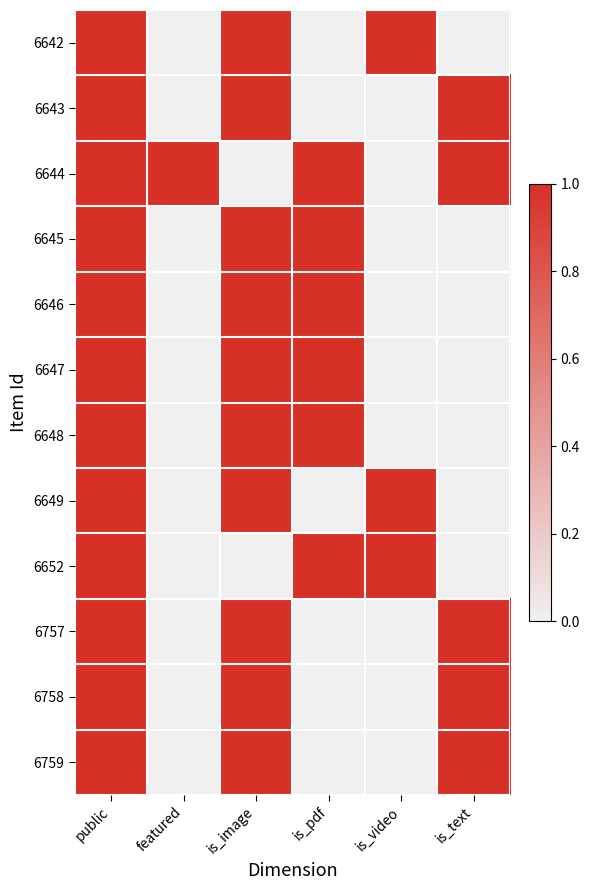

At which category is the sum across all series the highest?

public